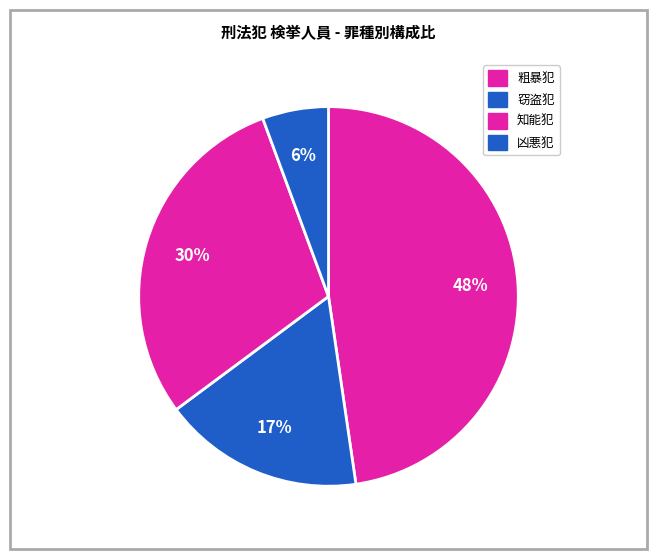

How many slices are in this pie chart?

4